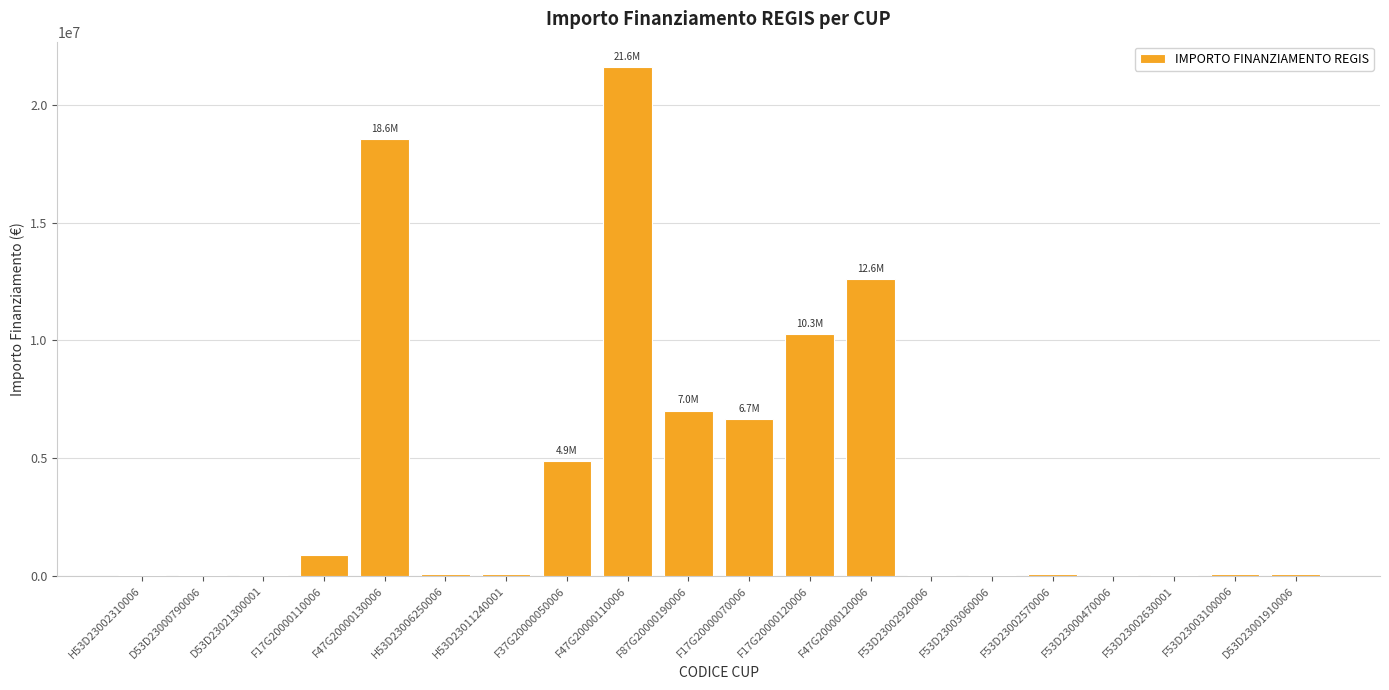

What is the greatest value displayed?

21615132.0